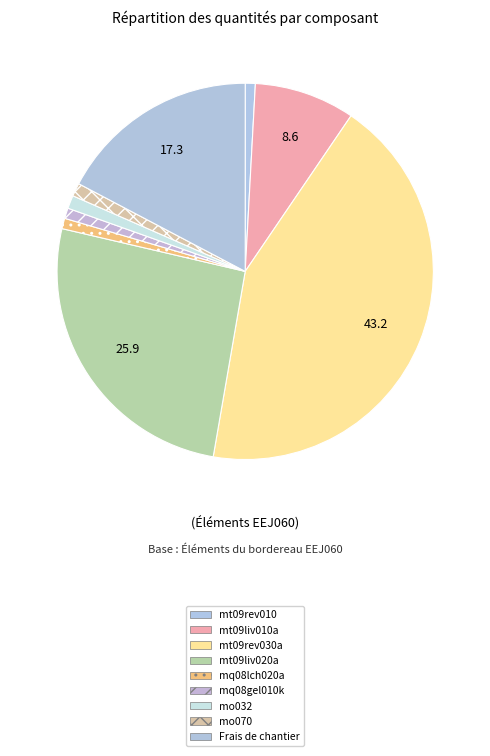

How many segments does this pie chart have?

9